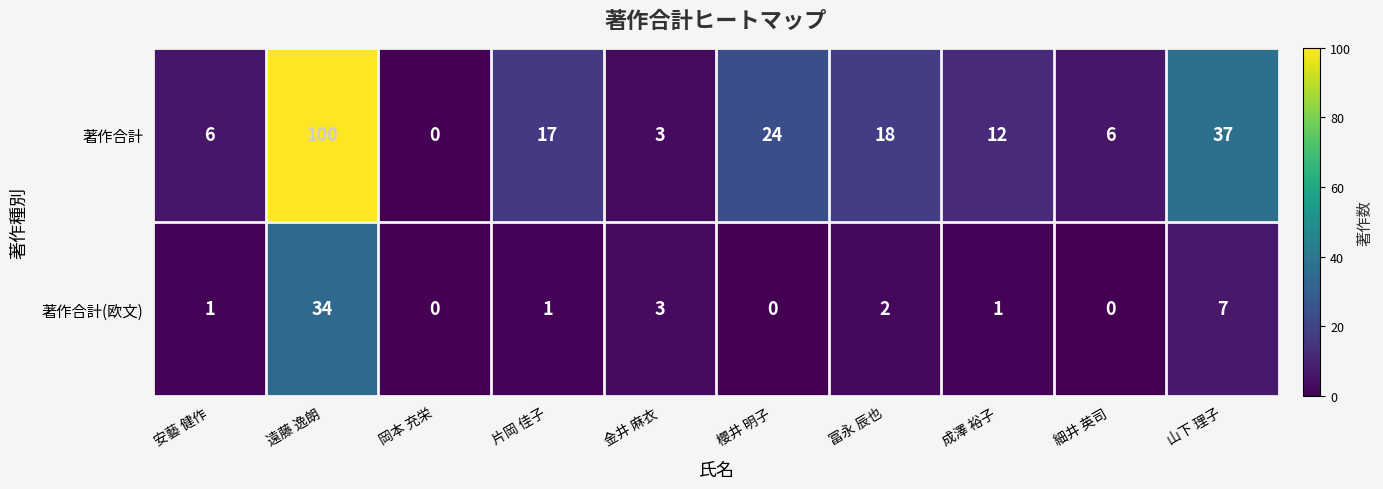

Which series has the largest total across all categories?

著作合計